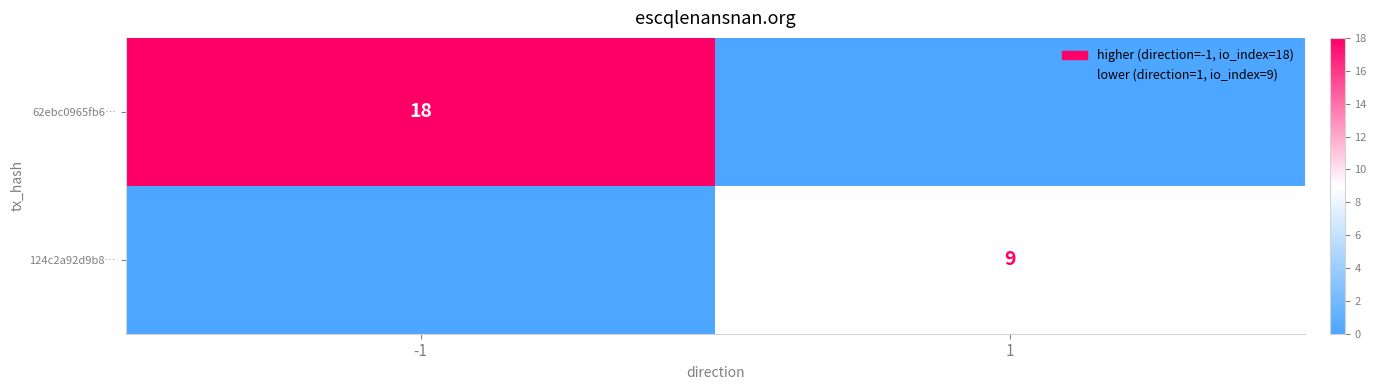

Is the value of 62ebc0965fb6… at -1 greater than the value of 124c2a92d9b8… at 1?

Yes